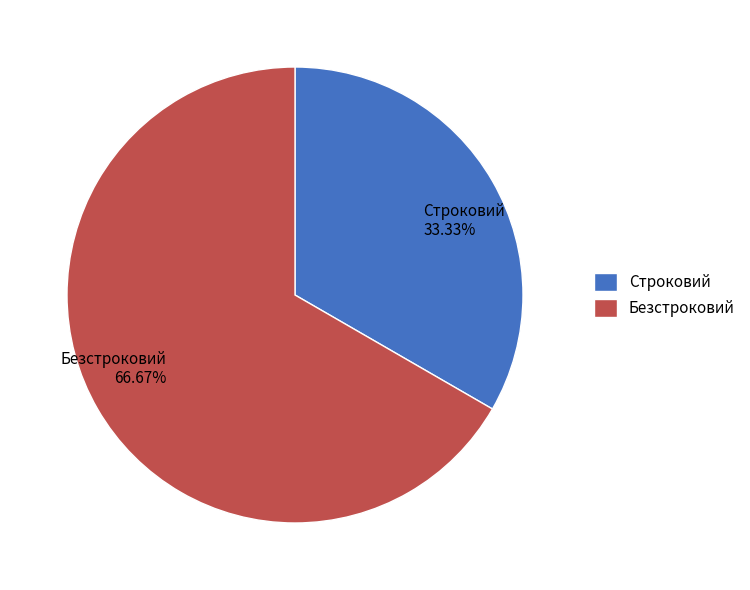

What is the ratio of the value at Строковий to the value at Безстроковий?

0.5